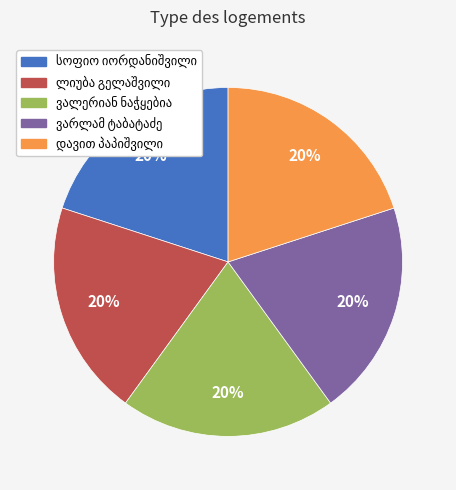

To the nearest percent, what is the average slice percentage?

20%